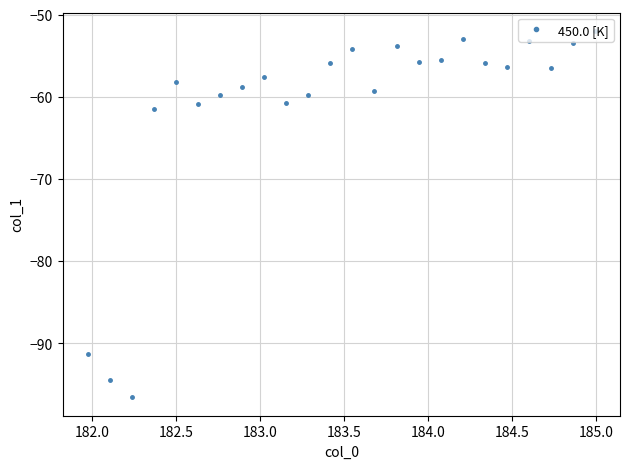

What is the maximum value shown in the chart?

-52.0